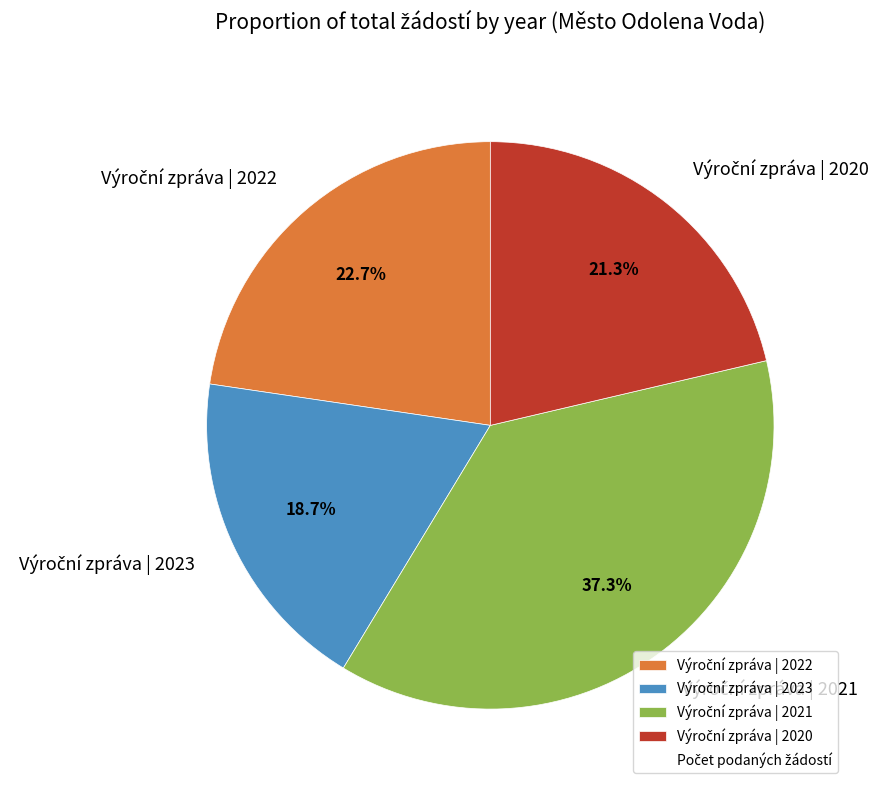

Is there a majority slice in this chart?

No